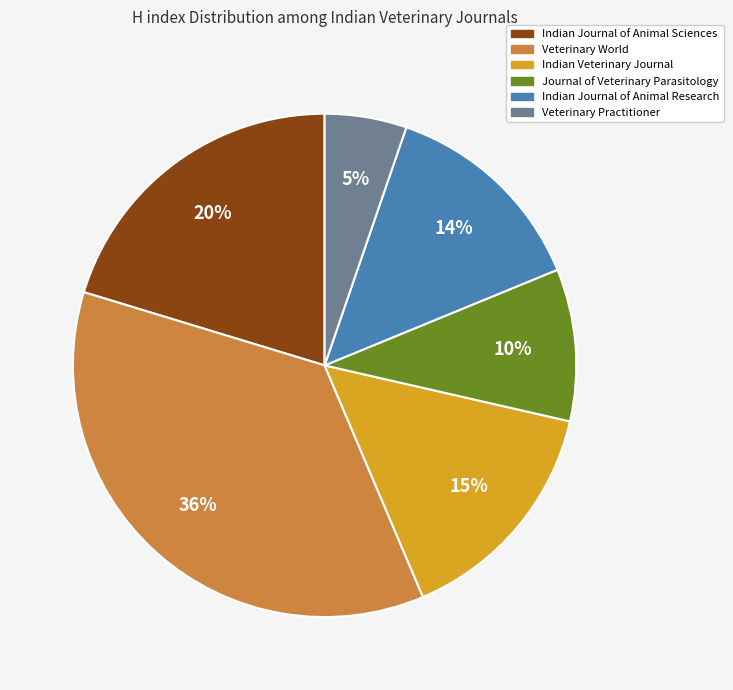

Approximately how many times larger is the value at Indian Journal of Animal Research compared to Journal of Veterinary Parasitology?

1.4